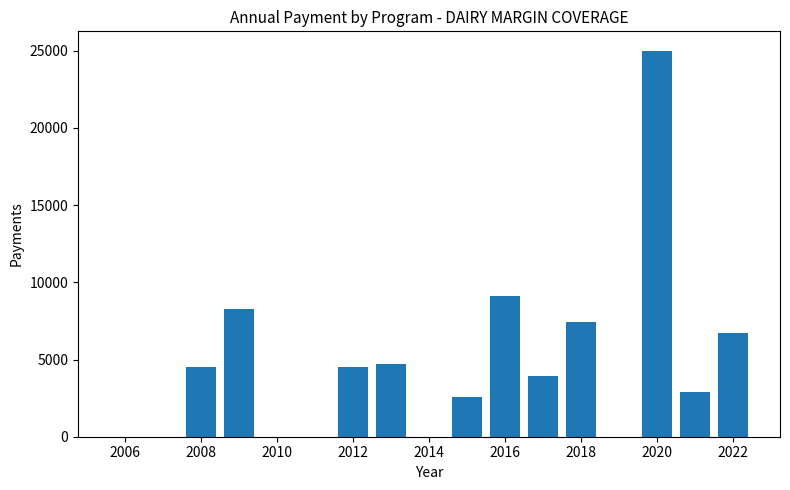

What is the greatest value displayed?

25000